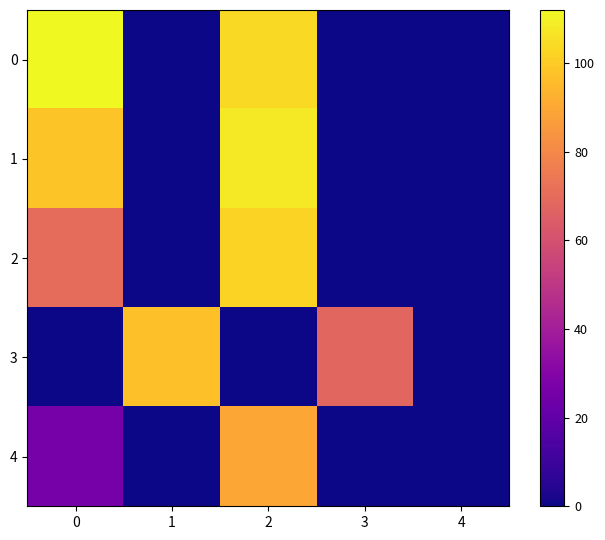

Rank the series at 3 from lowest to highest value.

0, 1, 2, 4, 3